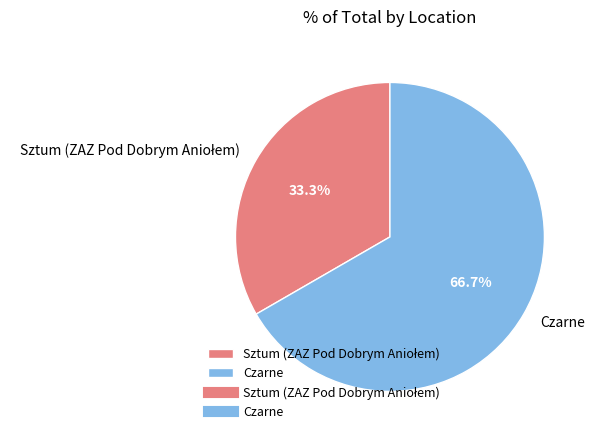

Which slice is the largest?

Czarne